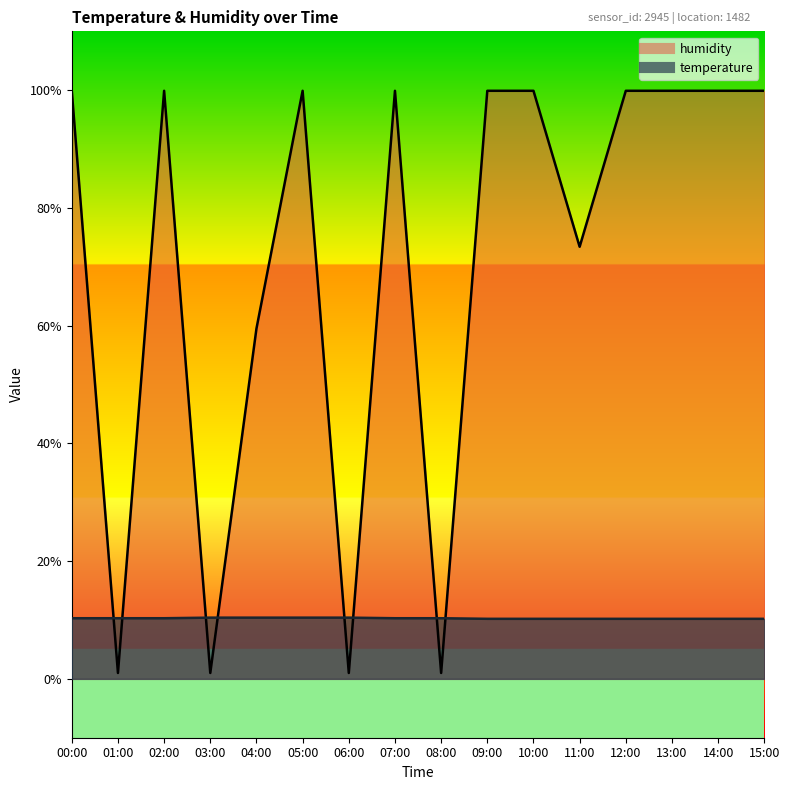

Between 08:00 and 12:00, which series saw the biggest shift?

humidity